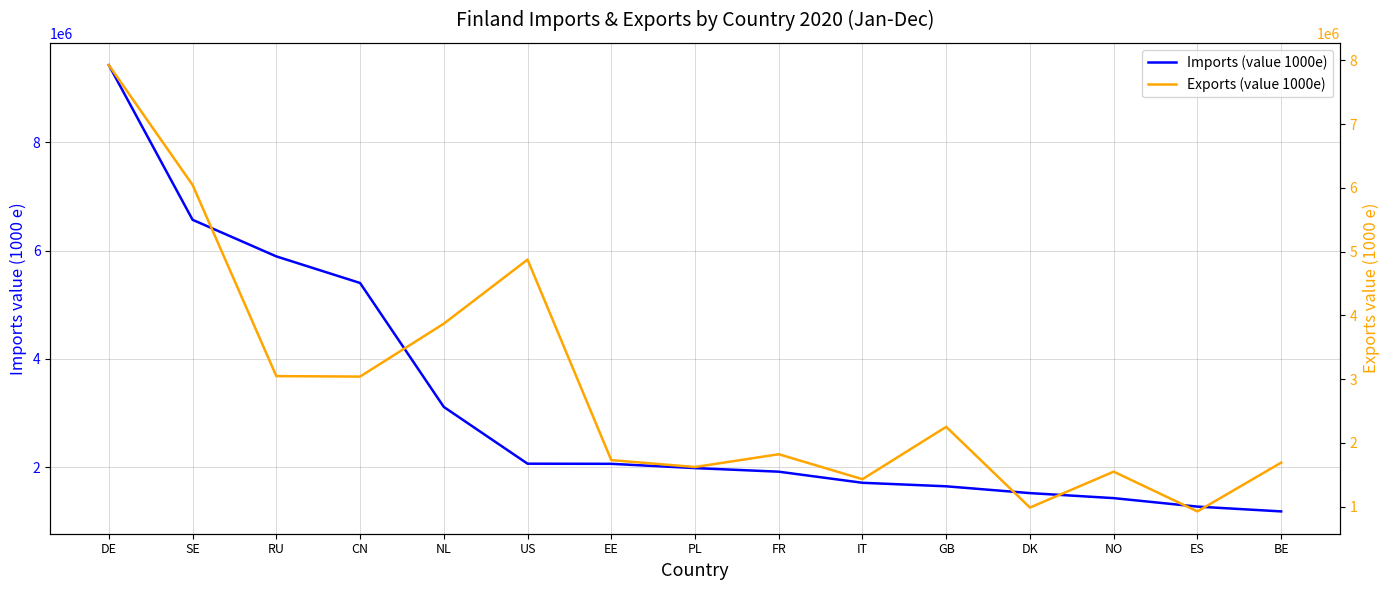

What is the sum of the Exports (value 1000e) values at RU and GB?

5298702